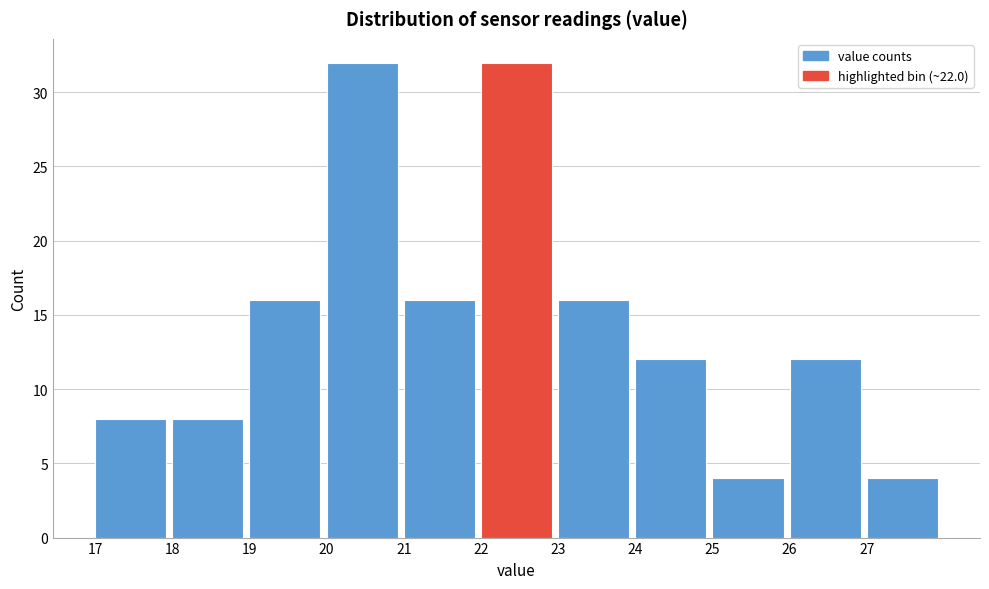

Reading left to right, transcribe this chart: for each bar, give the range it covers on the x-axis and its height. The values are not printed on the chart, so give them approximately, as read against the axis.

17 to 18: 8
18 to 19: 8
19 to 20: 16
20 to 21: 32
21 to 22: 16
22 to 23: 32
23 to 24: 16
24 to 25: 12
25 to 26: 4
26 to 27: 12
27 to 28: 4